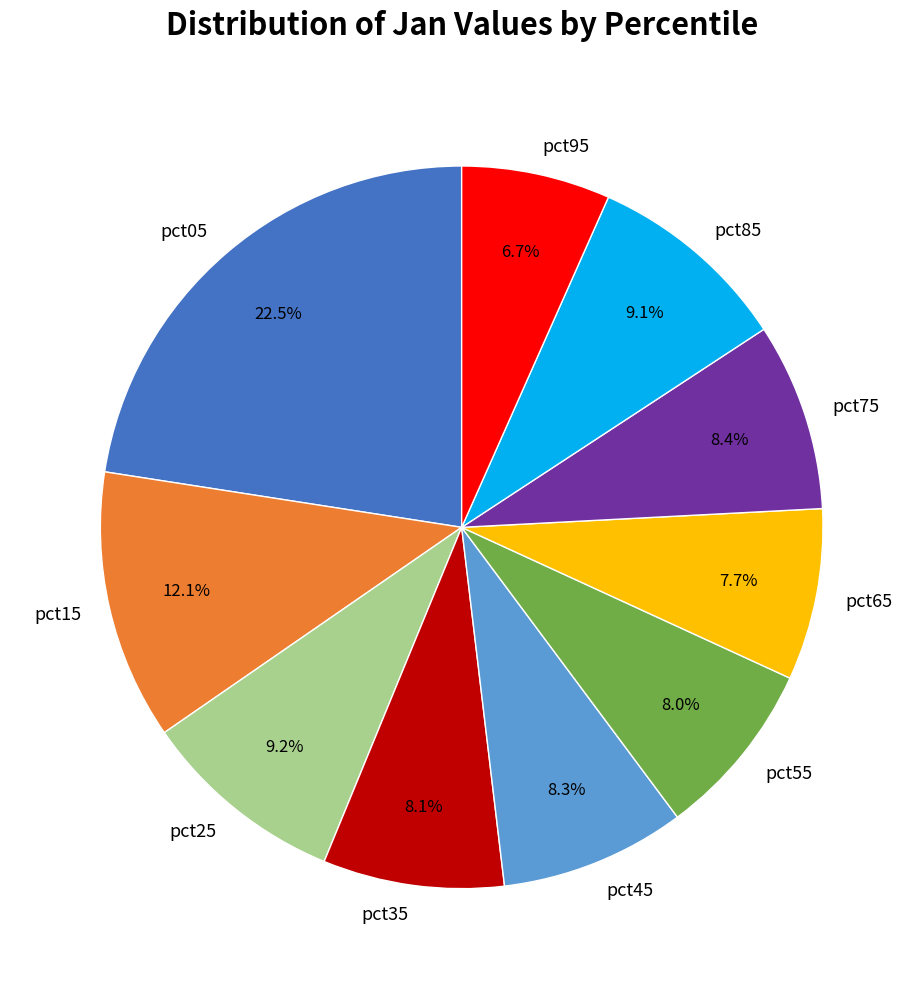

To the nearest percent, what is the average slice percentage?

10%